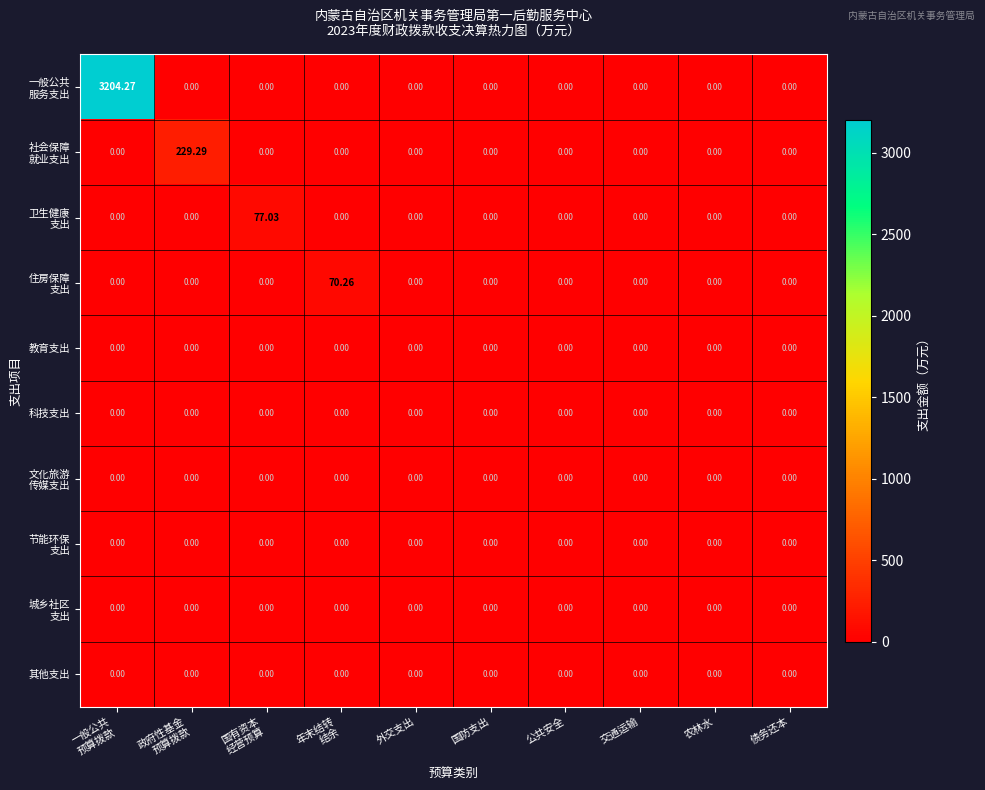

How many series are shown in this chart?

10